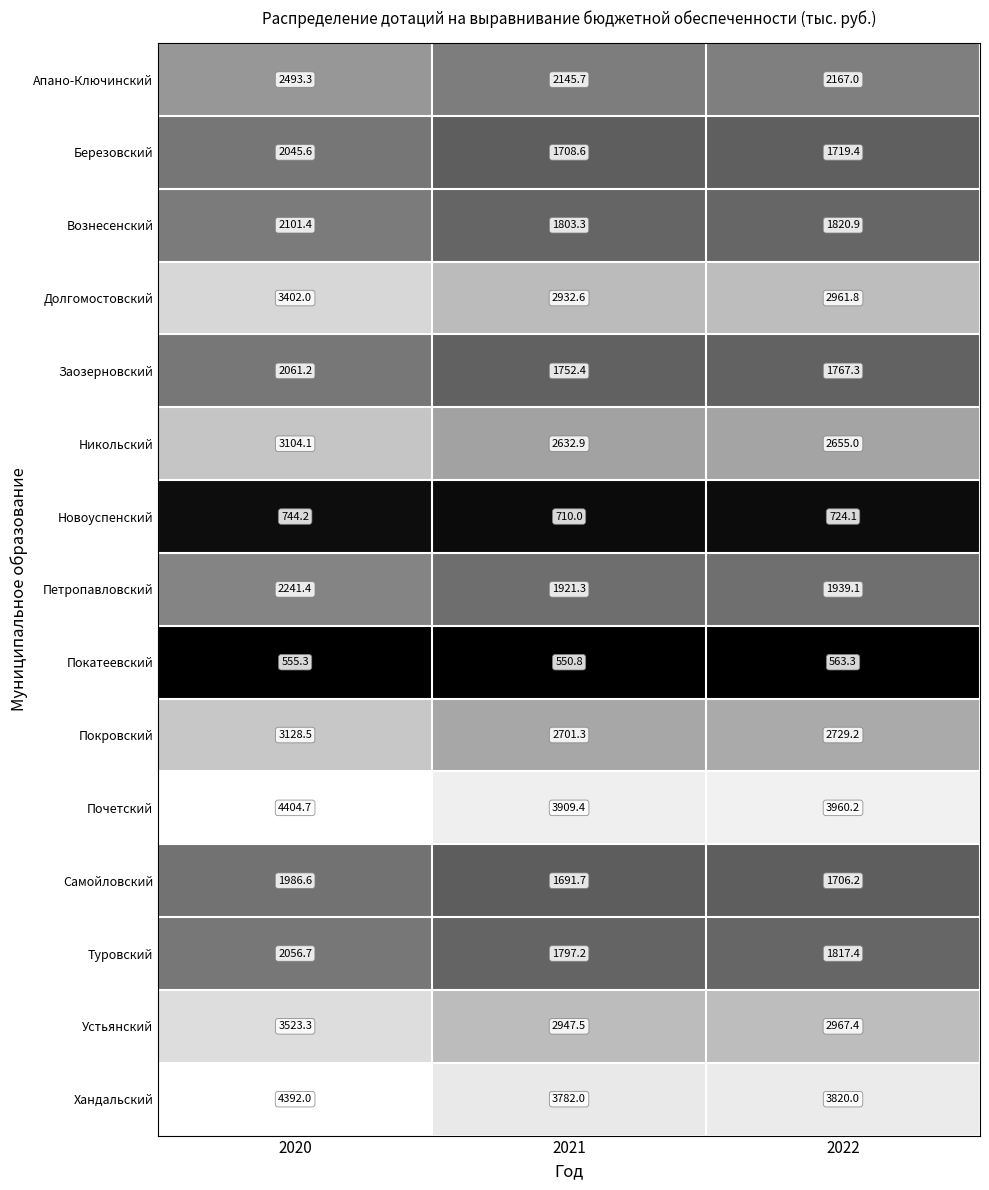

What is the sum of all Самойловский values?

5384.5